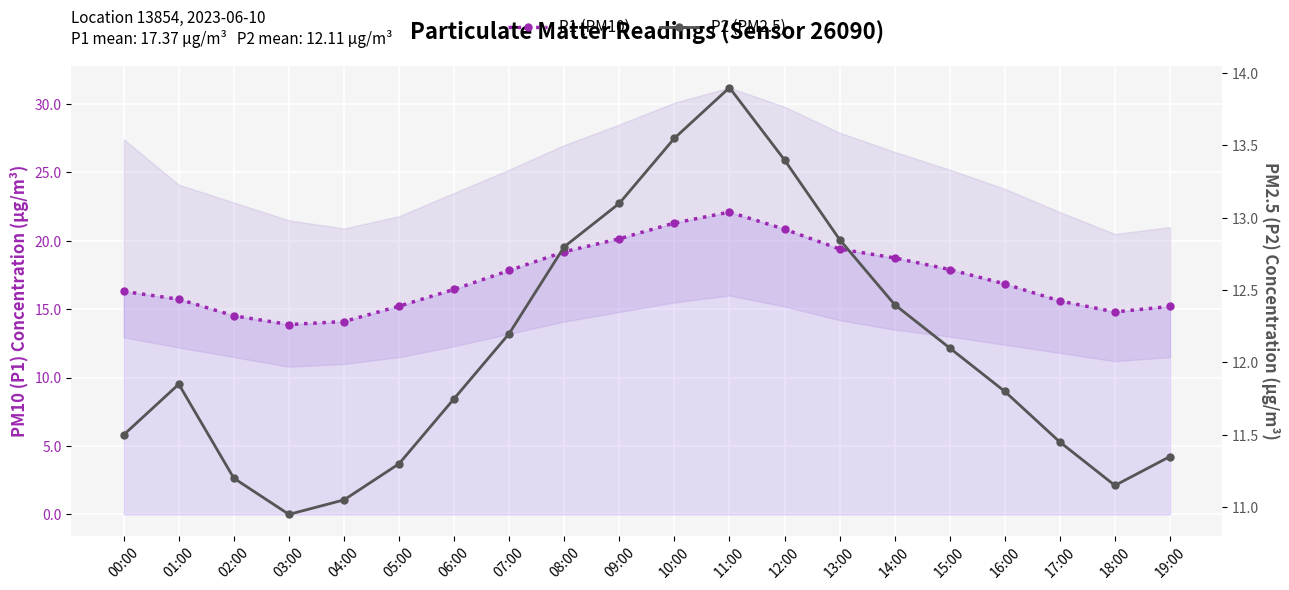

What is the total value across all series at 05:00?

26.5